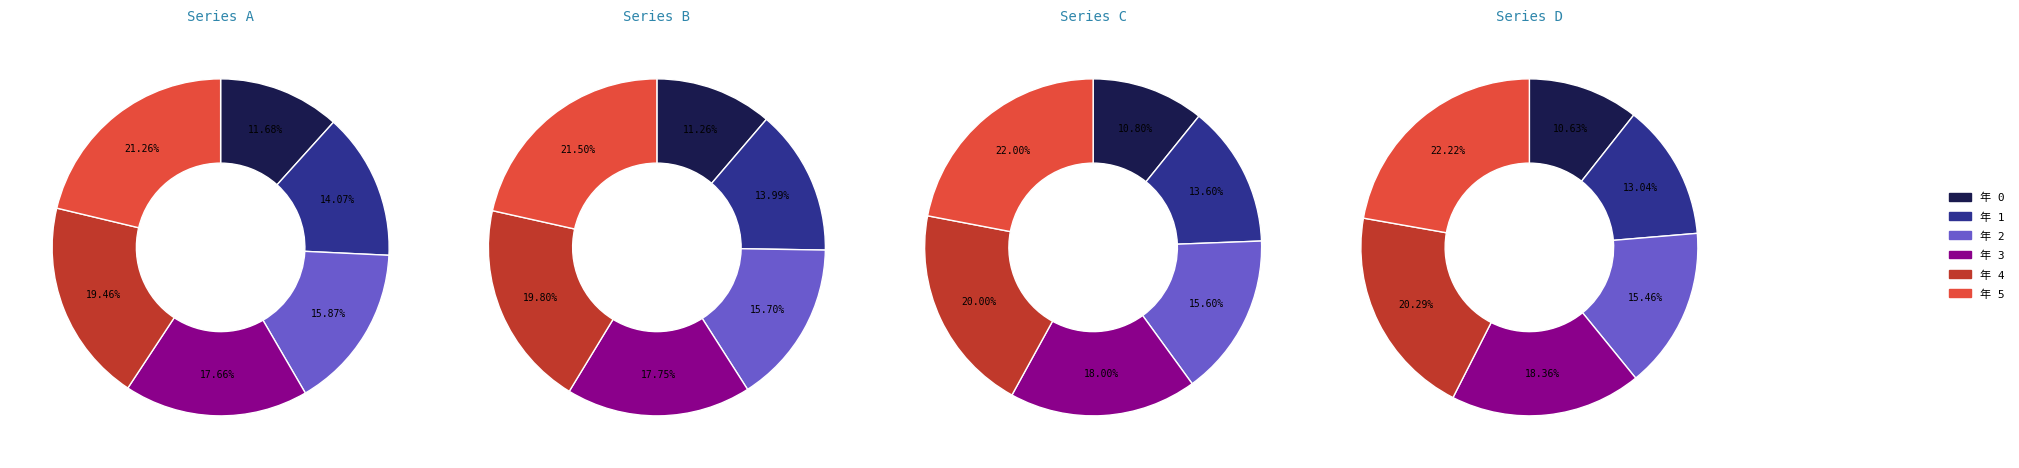

True or false: 5 accounts for 22% of the total.

True